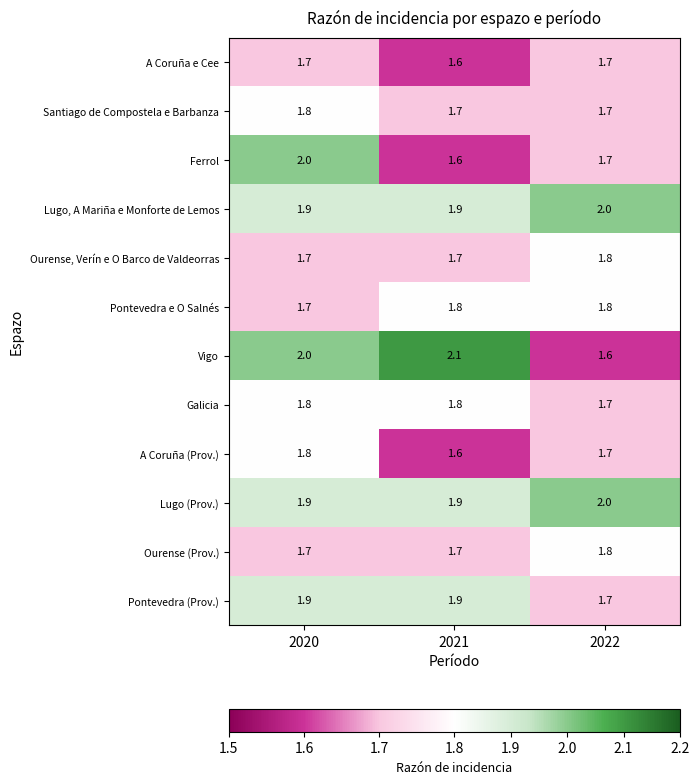

The value of Pontevedra e O Salnés at 2022 is 1.8. True or false?

True